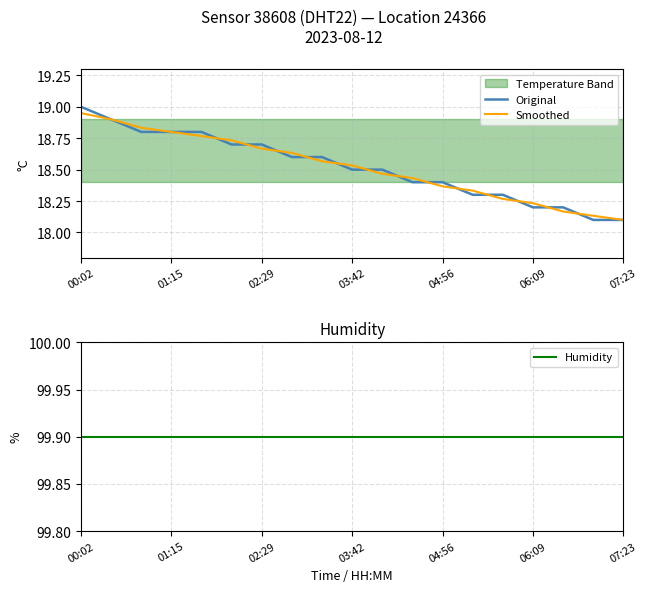

True or false: Original has more than 1 points higher than both neighbors.

False